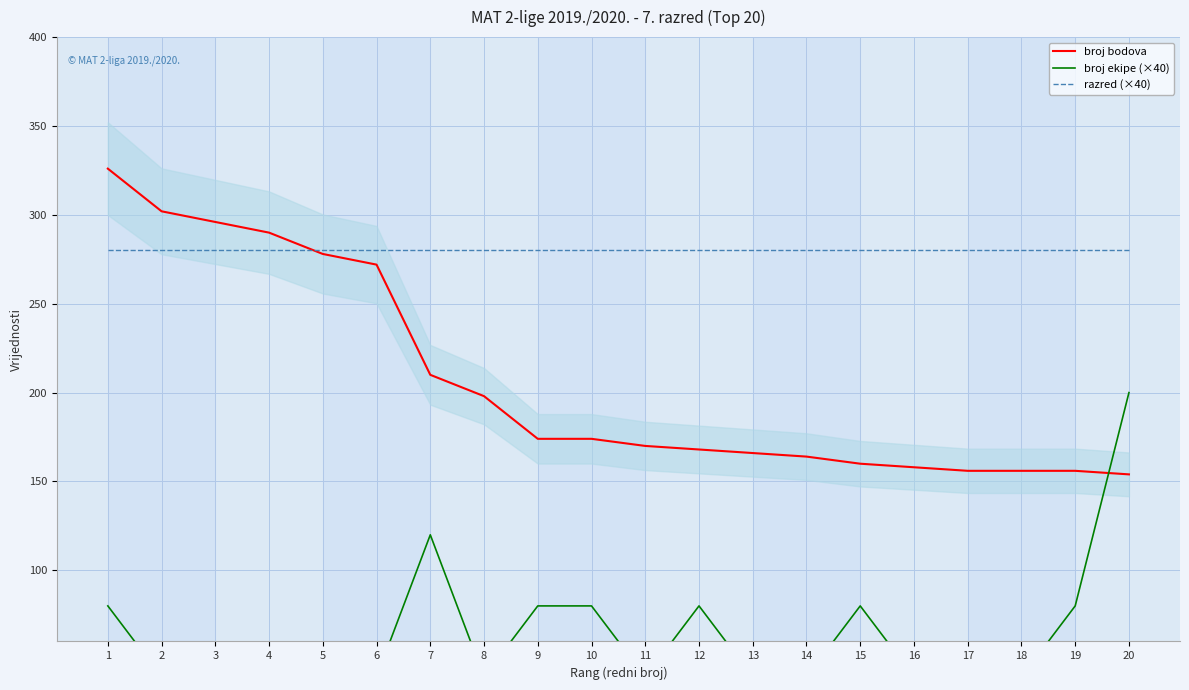

Reading left to right, what are all the values shown in this chart?

broj bodova: 1=326	2=302	3=296	4=290	5=278	6=272	7=210	8=198	9=174	10=174	11=170	12=168	13=166	14=164	15=160	16=158	17=156	18=156	19=156	20=154
broj ekipe (×40): 1=80	2=40	3=40	4=40	5=40	6=40	7=120	8=40	9=80	10=80	11=40	12=80	13=40	14=40	15=80	16=40	17=40	18=40	19=80	20=200
razred (×40): 1=280	2=280	3=280	4=280	5=280	6=280	7=280	8=280	9=280	10=280	11=280	12=280	13=280	14=280	15=280	16=280	17=280	18=280	19=280	20=280